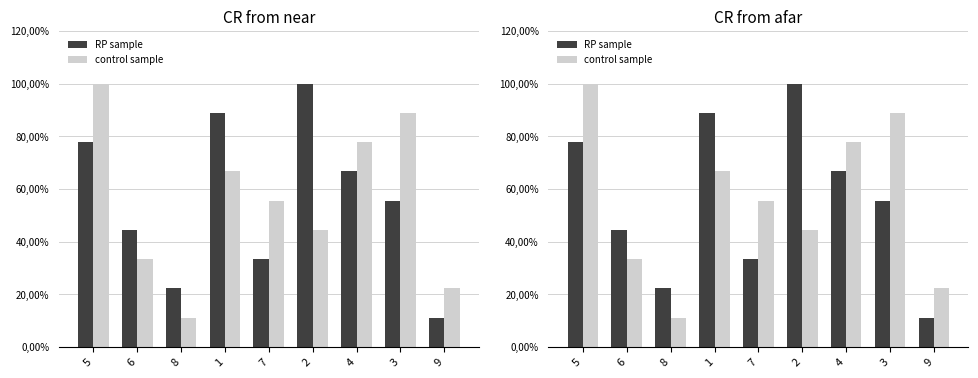

How many data points in control sample are less than 55?

4